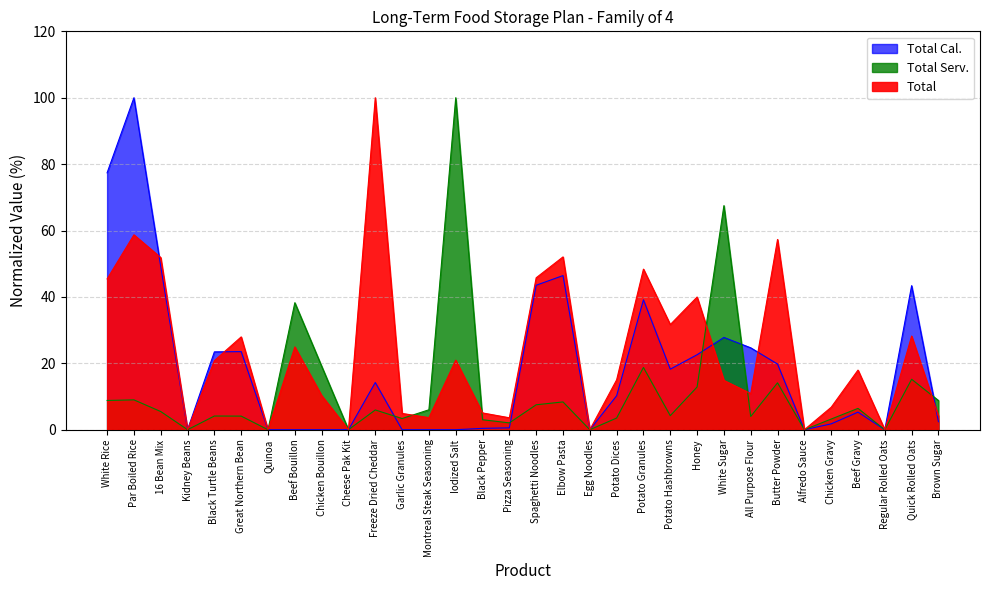

Reading right to left, extract all data points from this chart.

Total Cal.: 2.4	43.4	0.0	5.3	1.8	0.0	19.8	24.7	27.8	22.6	18.2	39.1	10.2	0.0	46.4	43.5	0.6	0.4	0.0	0.0	0.0	14.2	0.0	0.0	0.0	0.0	23.5	23.5	0.0	49.2	100.0	77.4
Total Serv.: 8.8	15.2	0.0	6.4	3.2	0.0	14.1	4.0	67.5	12.9	4.2	18.8	3.5	0.0	8.4	7.5	2.1	3.0	100.0	6.0	3.4	6.0	0.0	19.1	38.3	0.0	4.1	4.1	0.0	5.5	9.0	8.8
Total: 4.1	28.2	0.0	18.0	6.8	0.0	57.3	10.9	14.9	40.0	31.7	48.4	15.0	0.0	52.1	45.8	3.6	5.1	21.0	3.6	4.9	100.0	0.0	10.3	24.9	0.0	28.0	20.8	0.0	51.8	58.7	45.4